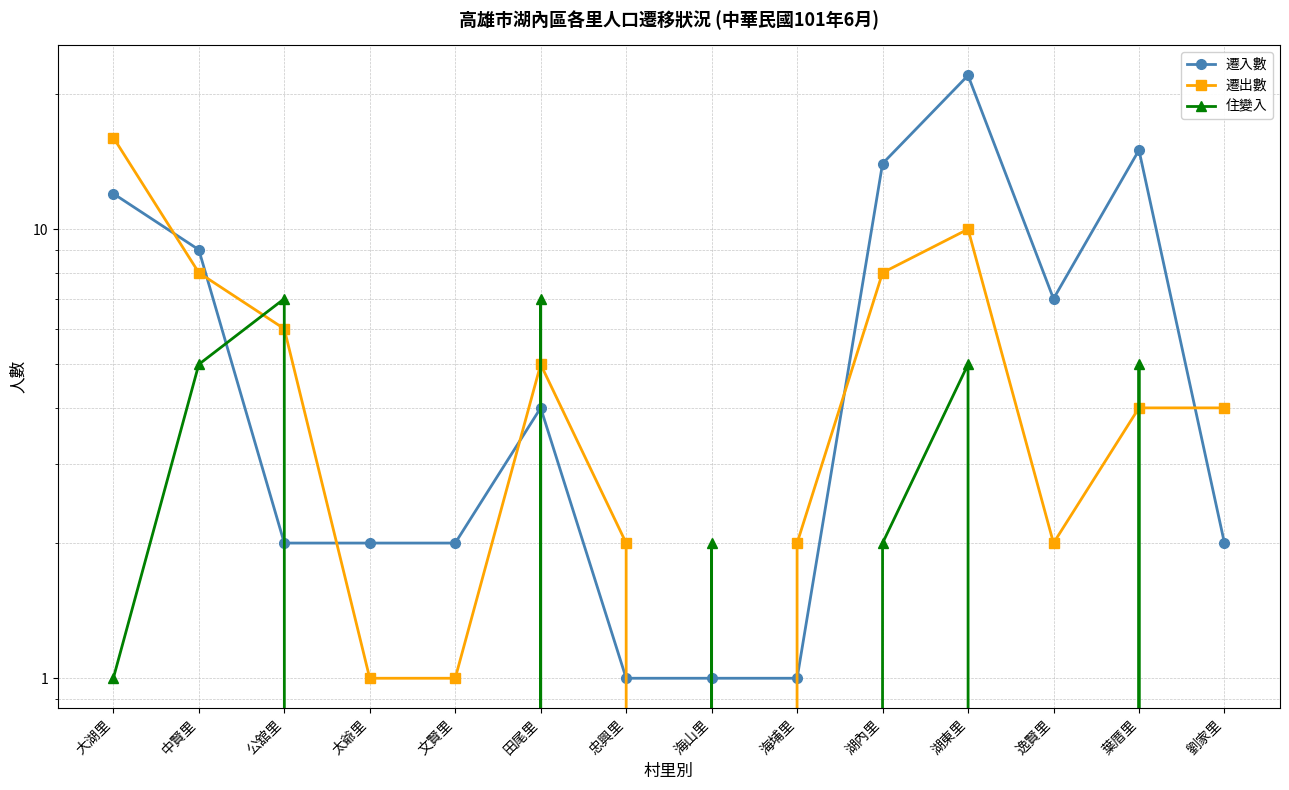

Reading left to right, list all the values displayed in this chart.

遷入數: 12	9	2	2	2	4	1	1	1	14	22	7	15	2
遷出數: 16	8	6	1	1	5	2	0	2	8	10	2	4	4
住變入: 1	5	7	0	0	7	0	2	0	2	5	0	5	0